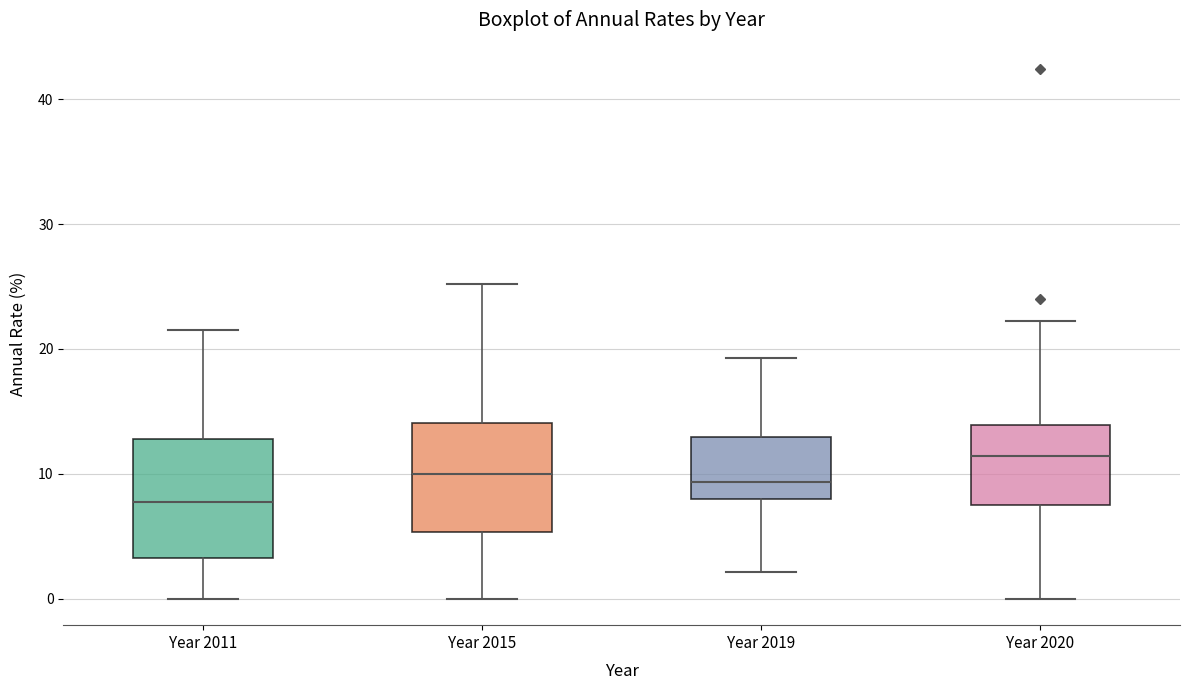

Reading left to right, read every box against the y-axis: the position of its median line, the range the box covers, and the ends of its whiskers. The values are not printed on the chart, so give them approximately, as read against the axis.

Year 2011: median 8, box 3 to 13, whiskers 0 to 22
Year 2015: median 10, box 5 to 14, whiskers 0 to 25
Year 2019: median 9, box 8 to 13, whiskers 2 to 19
Year 2020: median 11, box 7 to 14, whiskers 0 to 22